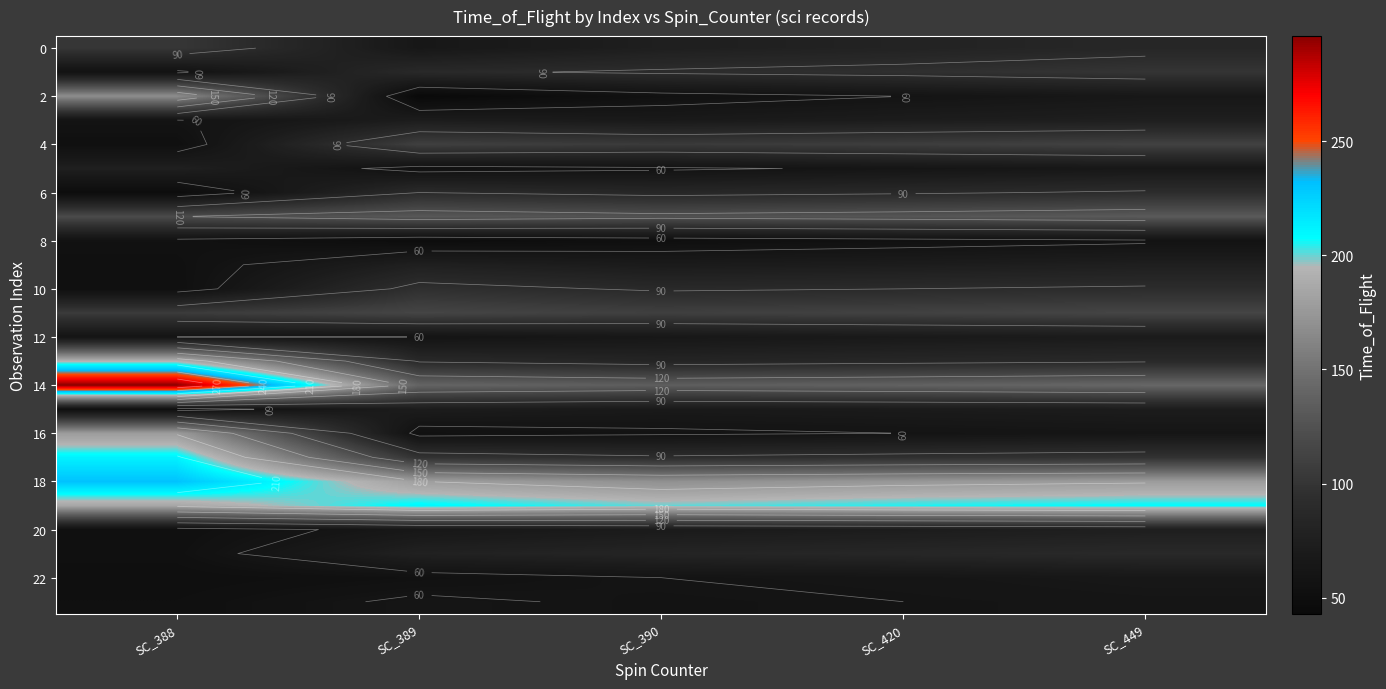

How many data points in 16 are less than 60?

2